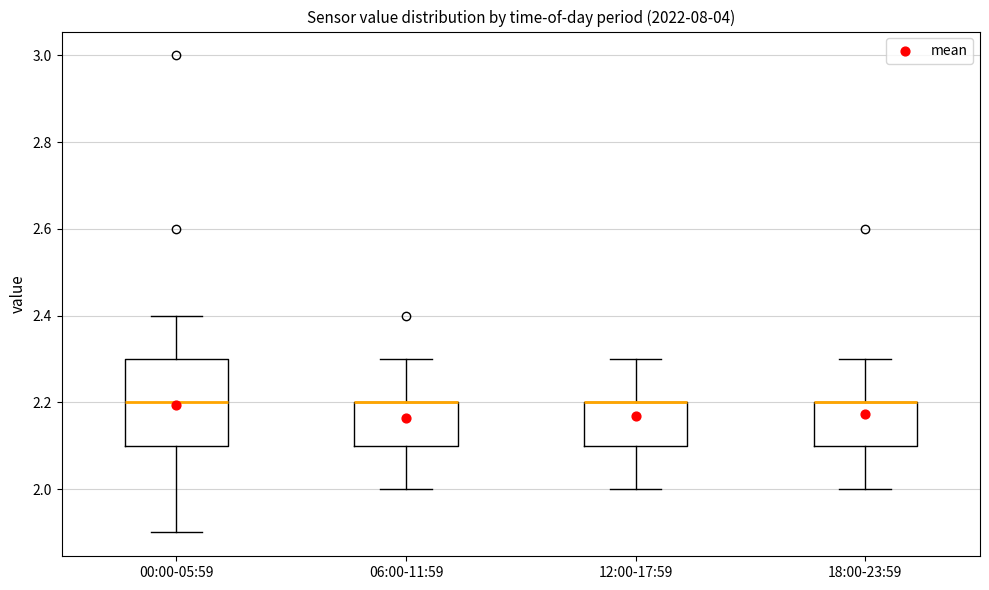

Where is the lower edge of the box for 00:00-05:59 on the y-axis? The values are not printed on the chart, so give them approximately, as read against the axis.

2.1